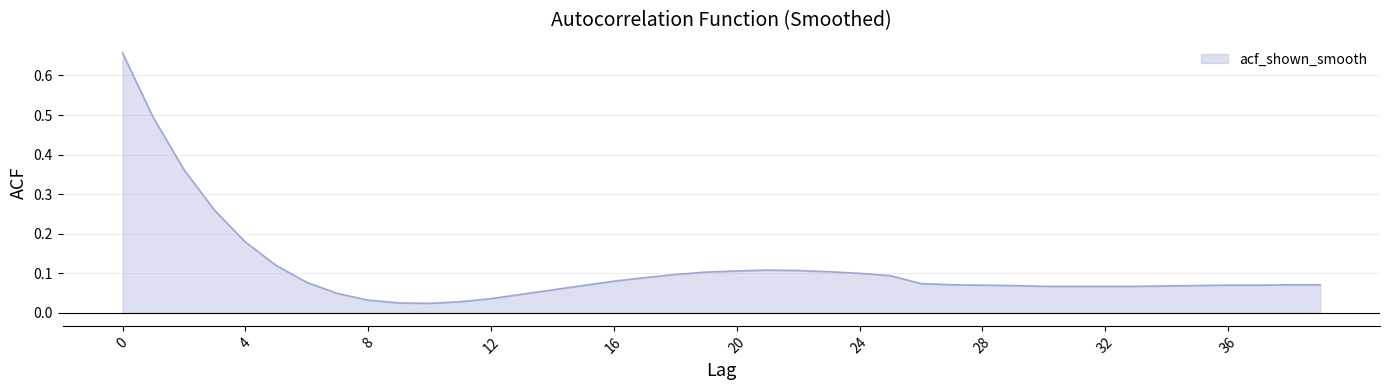

What is the difference between the maximum and minimum values?

0.6